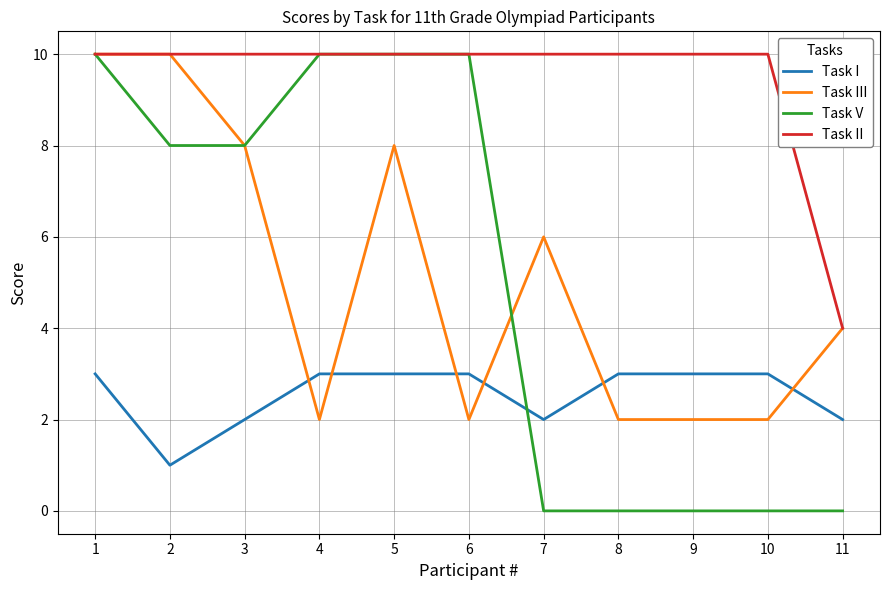

At 8, list the series in order from smallest to largest.

Task V, Task III, Task I, Task II